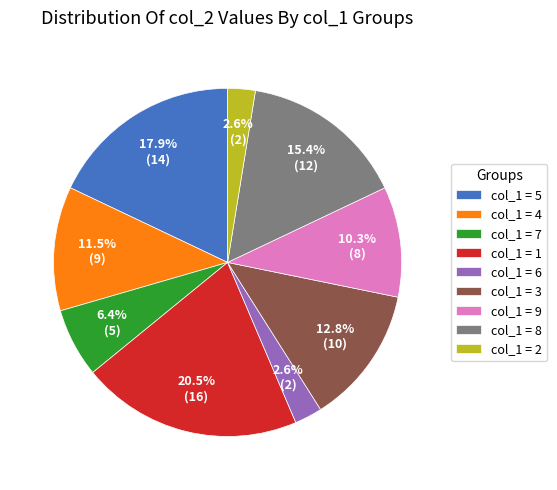

What is the ratio of the value at col_1 = 9 to the value at col_1 = 3?

0.8